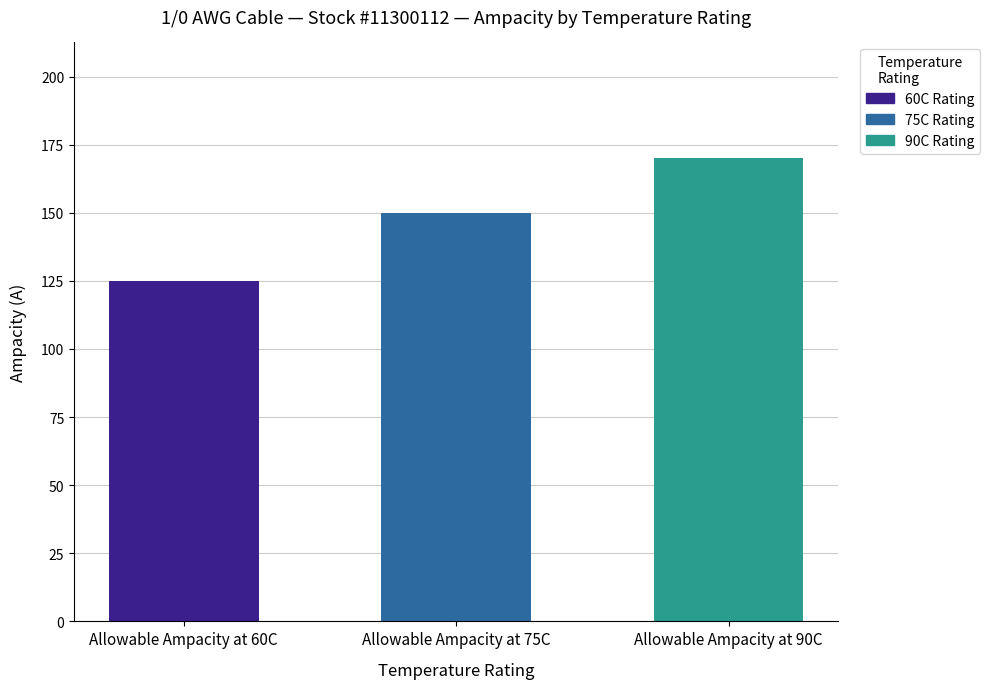

The value at Allowable Ampacity at 75C is 150. True or false?

True